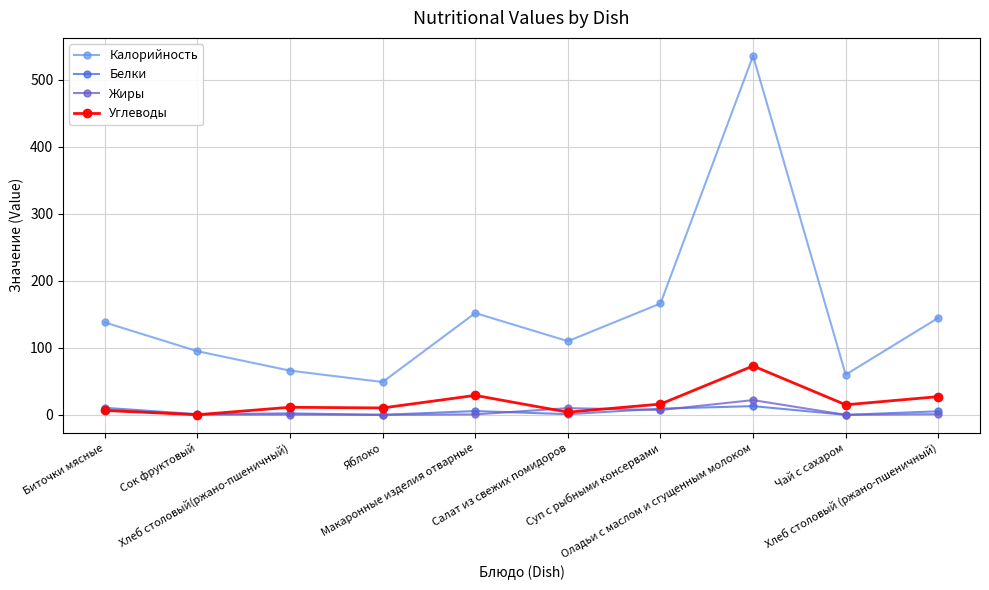

How many lines are shown in the chart?

4